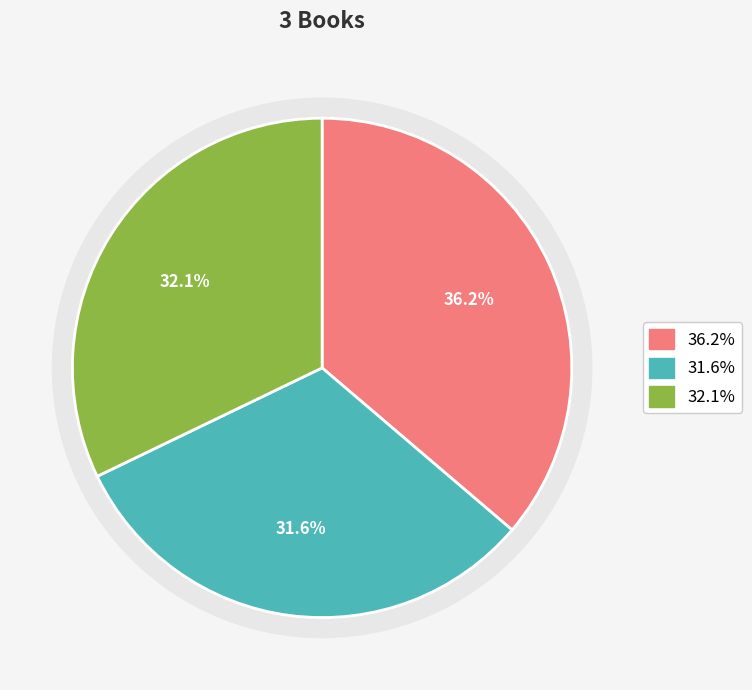

The 1 slice represents 49% of the pie. True or false?

False